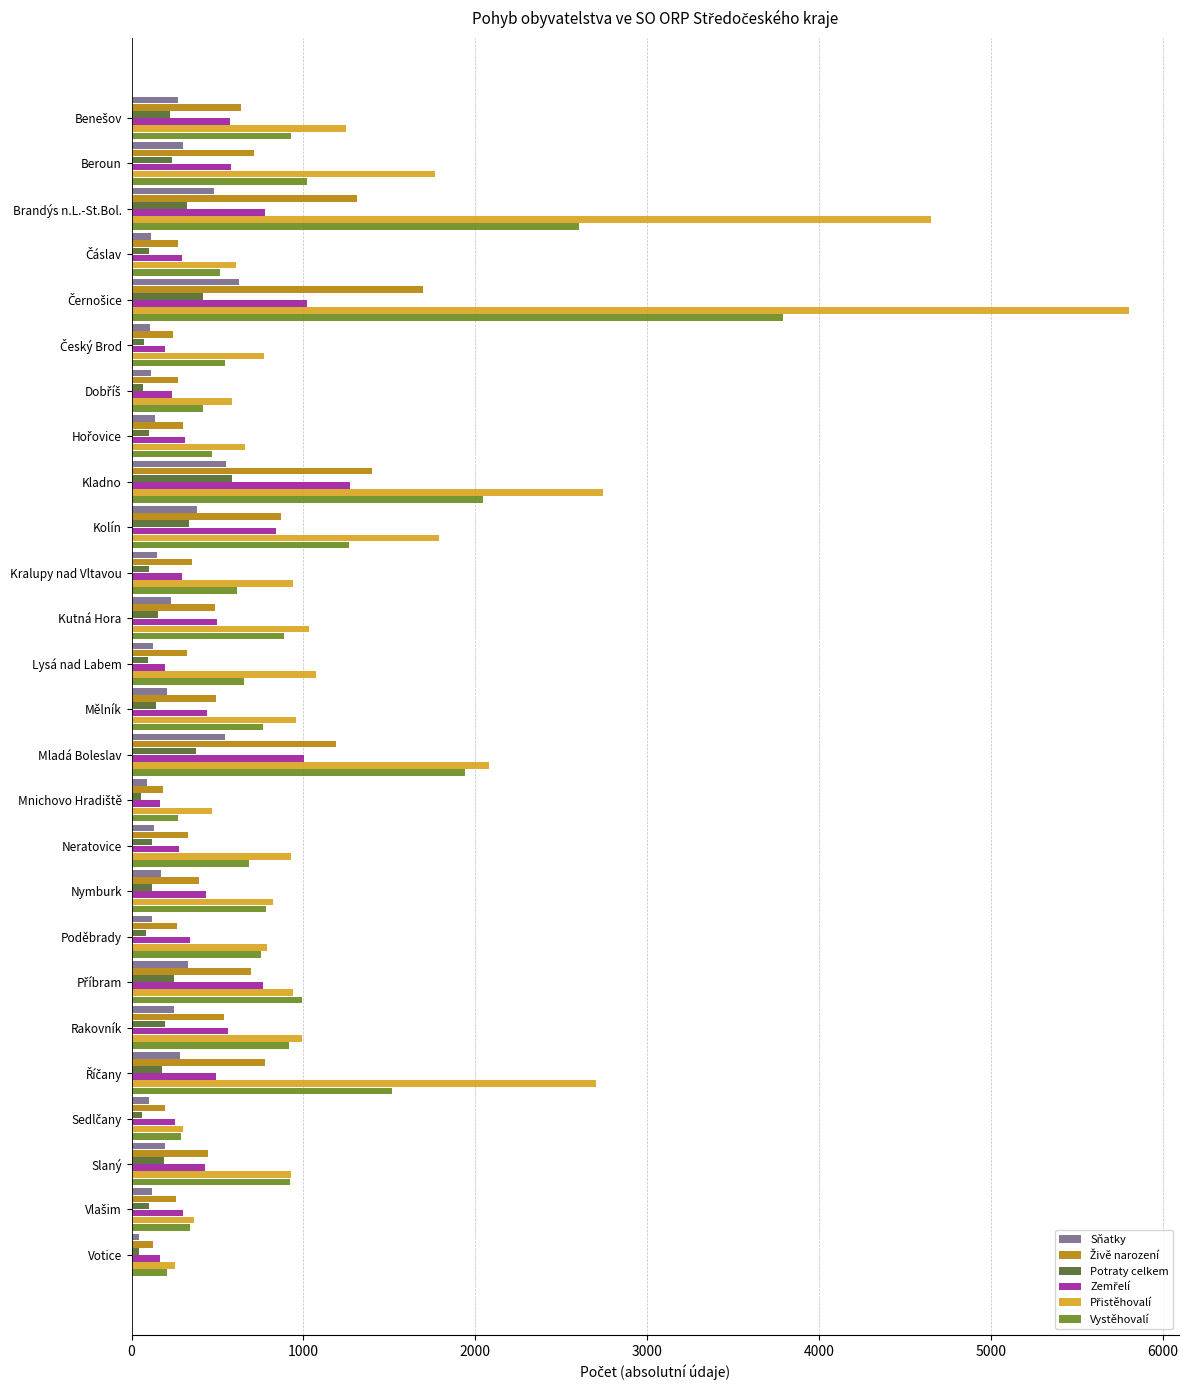

The value of Sňatky at Kolín is 381. True or false?

True